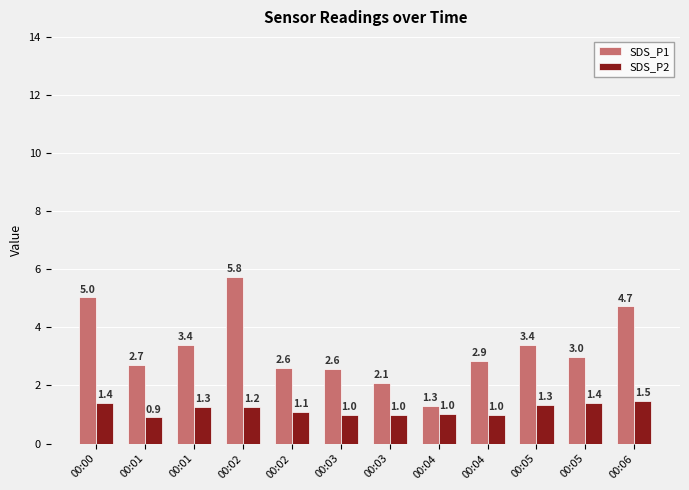

What are all the series names shown in the legend?

SDS_P1, SDS_P2